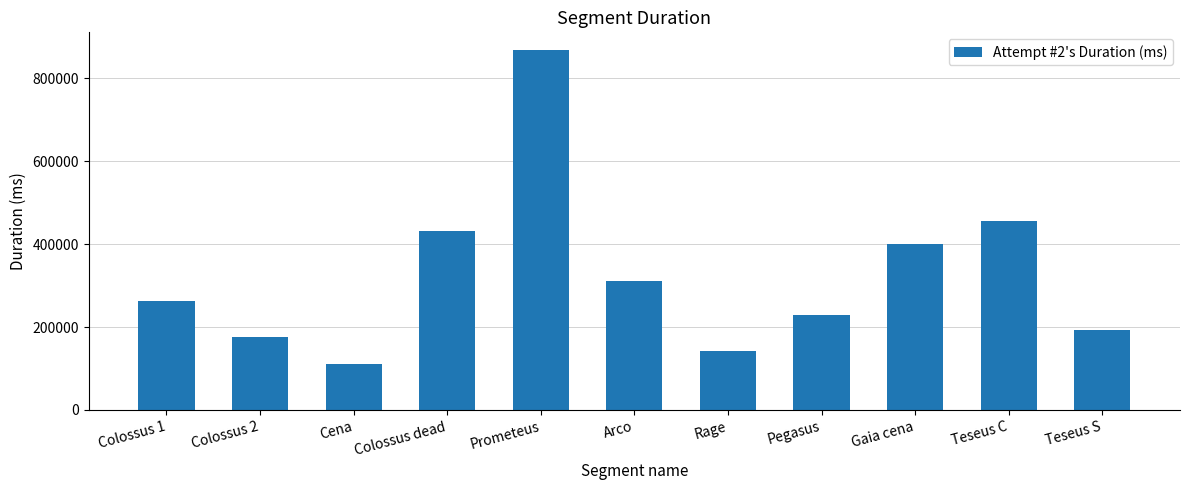

What position from the right is Colossus 1?

11